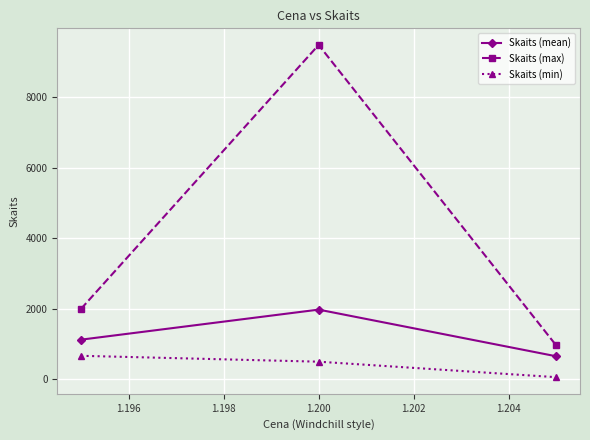

Reading right to left, what are all the values shown in this chart?

Skaits (mean): 653.3	1977.8	1125.0
Skaits (max): 960.0	9490.0	2000.0
Skaits (min): 60.0	500.0	667.0